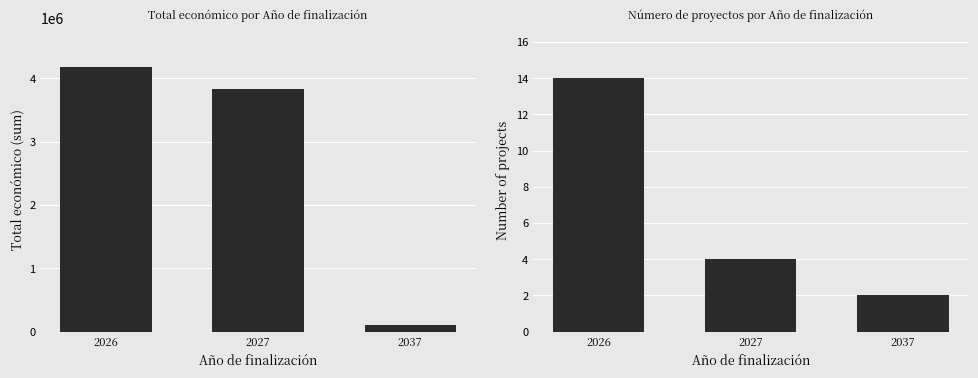

What is the difference between the Project count values at 2037 and 2027?

2